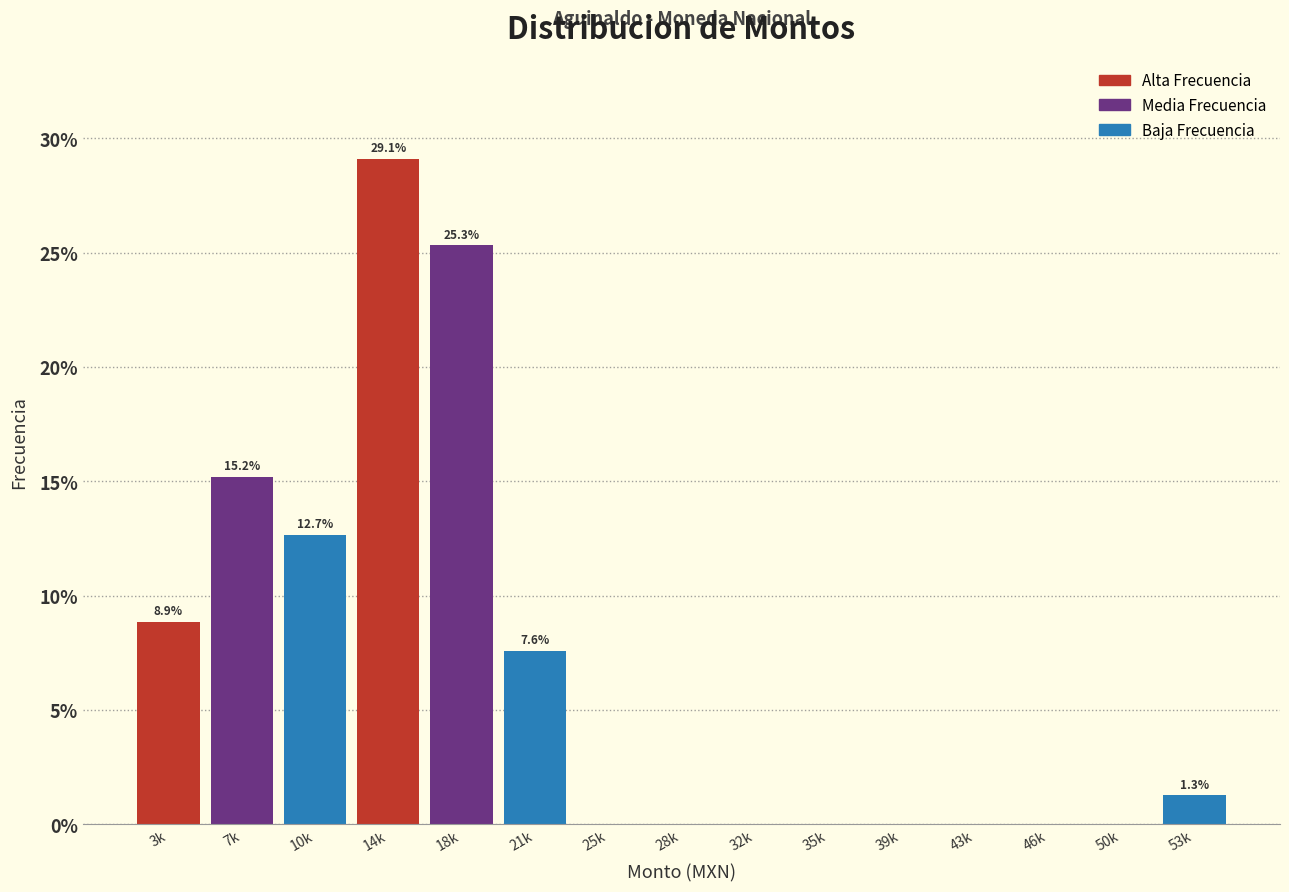

Reading left to right, transcribe all the data shown in this chart.

3k=8.9	7k=15.2	10k=12.7	14k=29.1	18k=25.3	21k=7.6	25k=0.0	28k=0.0	32k=0.0	35k=0.0	39k=0.0	43k=0.0	46k=0.0	50k=0.0	53k=1.3